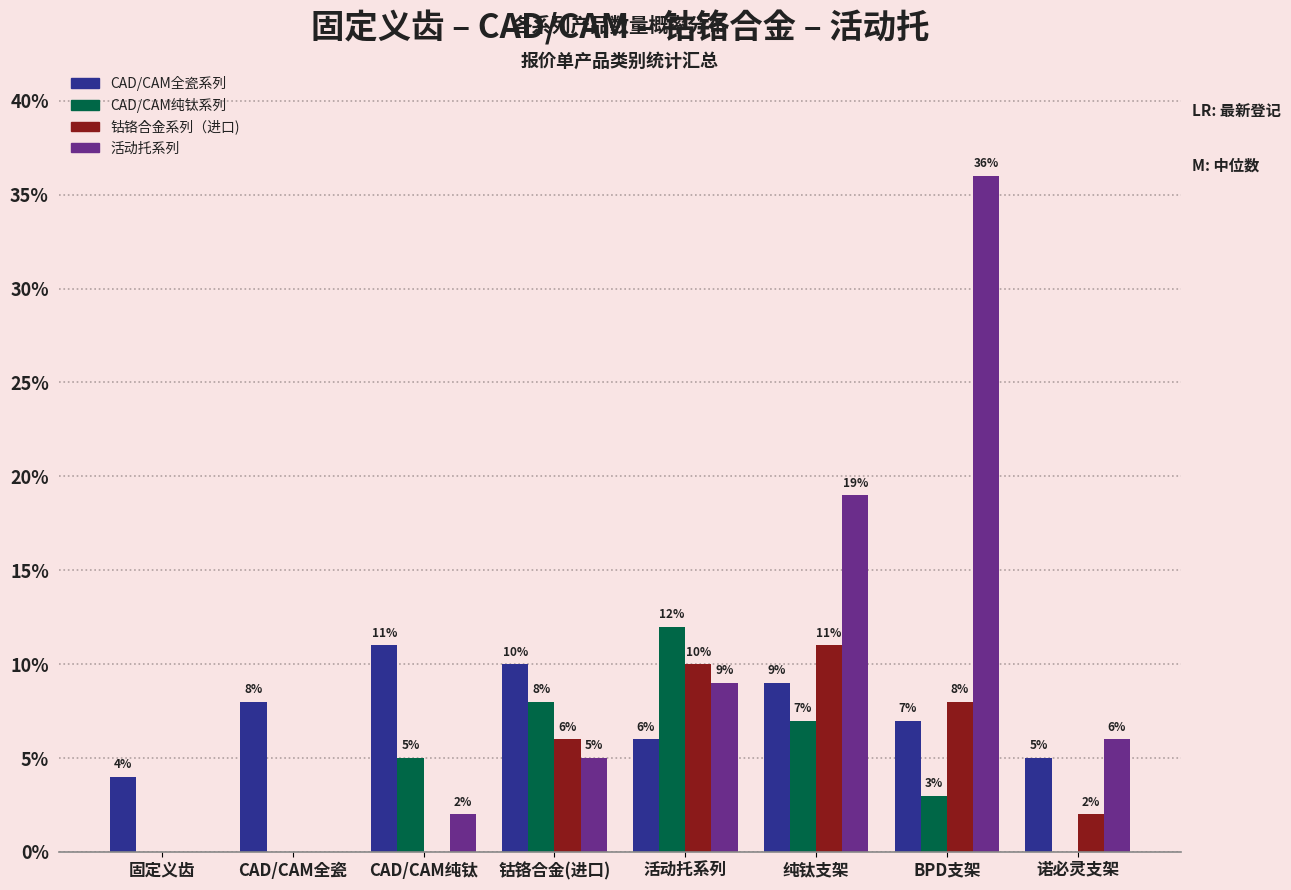

Is the value of 钴铬合金系列（进口) at 钴铬合金(进口) greater than the value of CAD/CAM全瓷系列 at CAD/CAM全瓷?

No